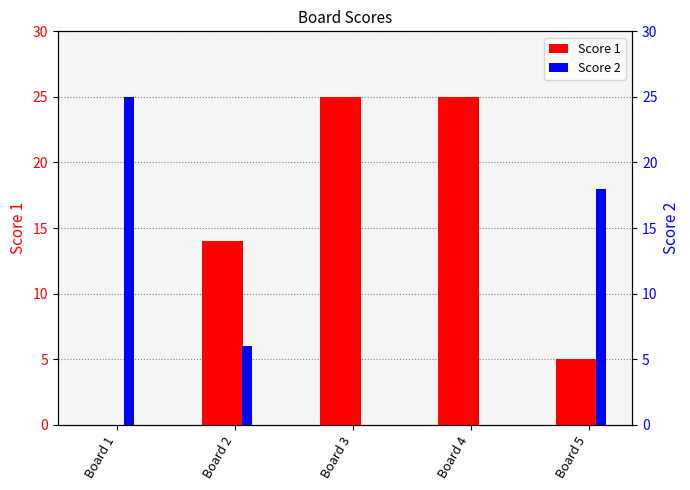

Are the bars grouped side by side (vs. stacked)?

Yes